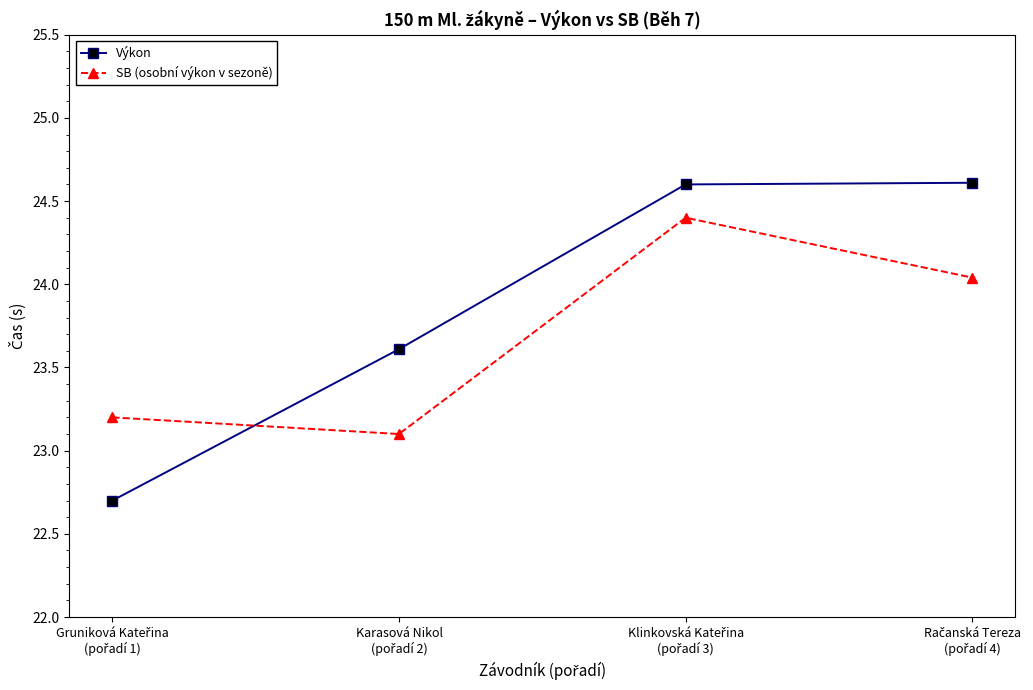

After their last crossing, which series has the higher values: Výkon or SB (osobní výkon v sezoně)?

Výkon